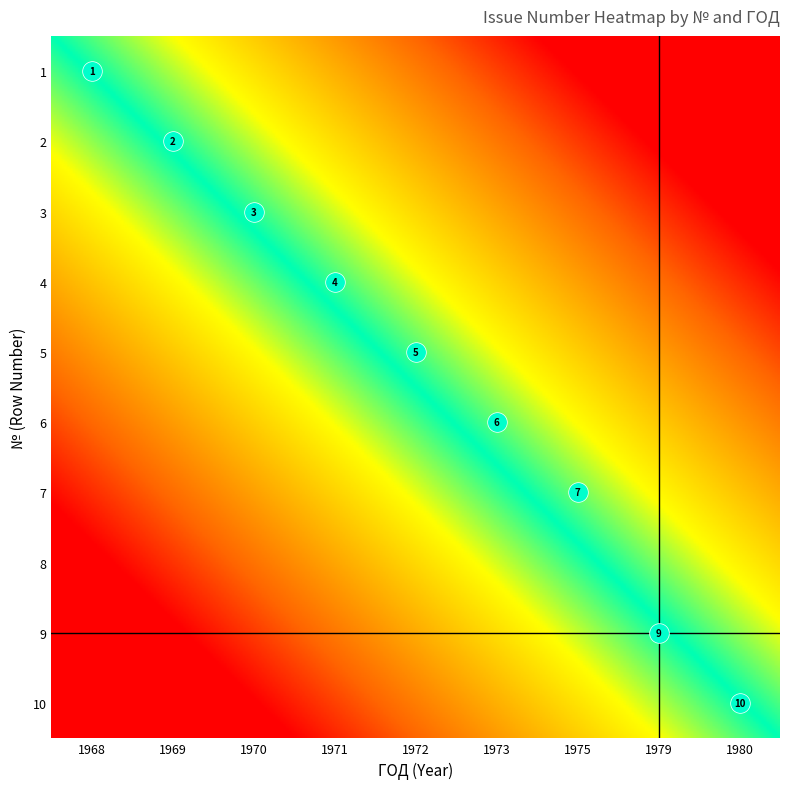

Which series has the largest range (max minus min)?

1